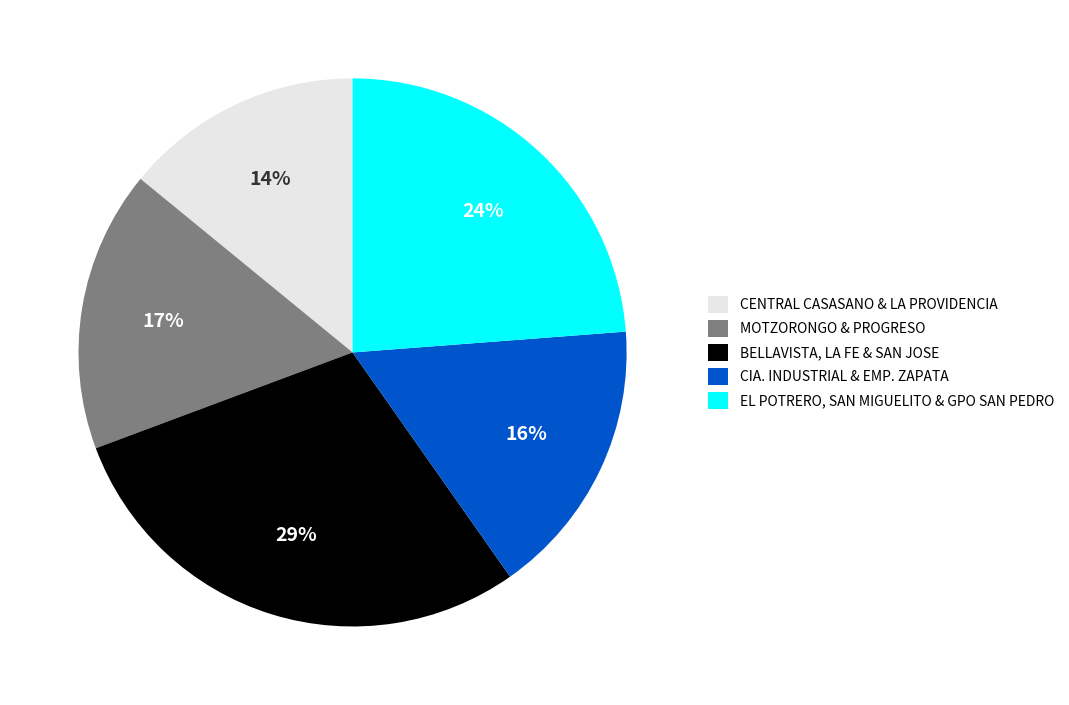

Does BELLAVISTA, LA FE & SAN JOSE account for over 50% of the chart?

No